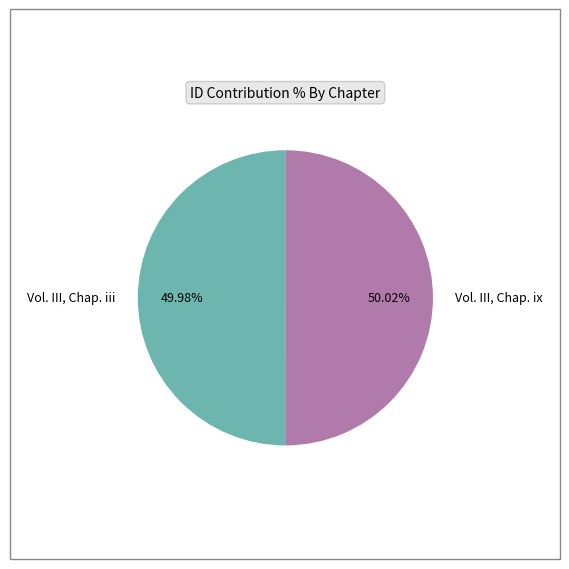

How much of the chart is everything except Vol. III, Chap. iii?

50.0%